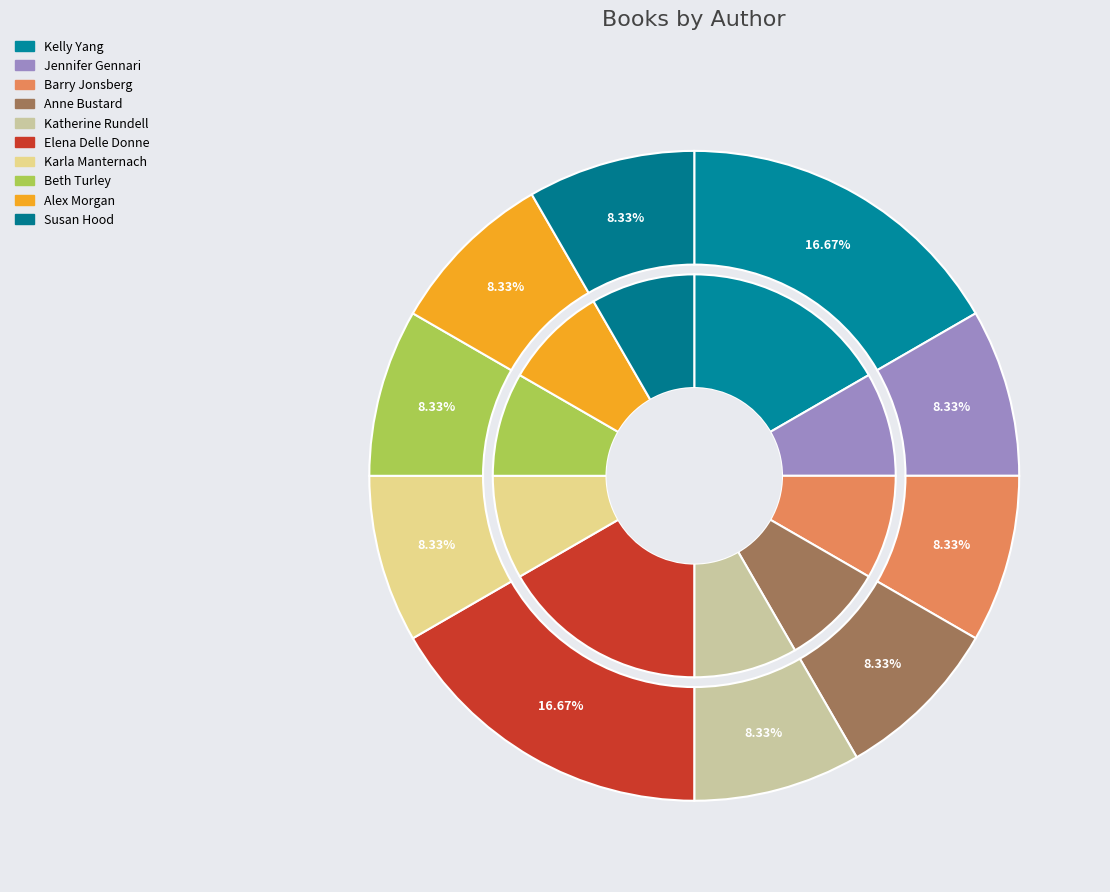

To the nearest percent, what is the difference between the largest and smallest slice percentages?

8%